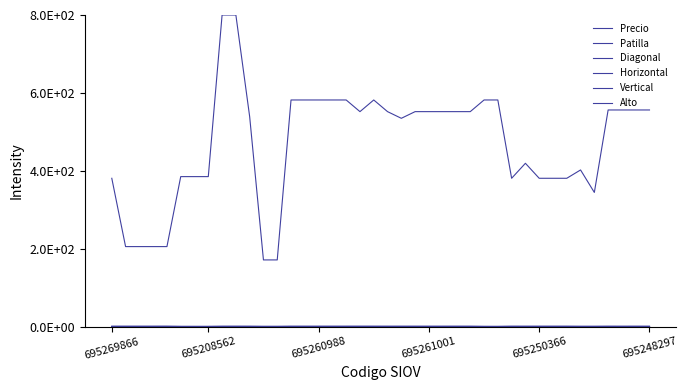

Is this an area chart (filled region under the line)?

No